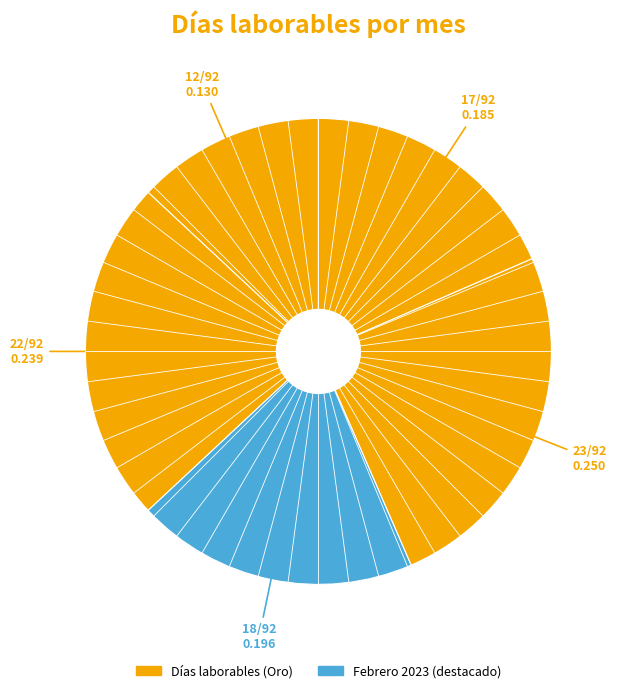

To the nearest percent, what is the average slice percentage?

20%